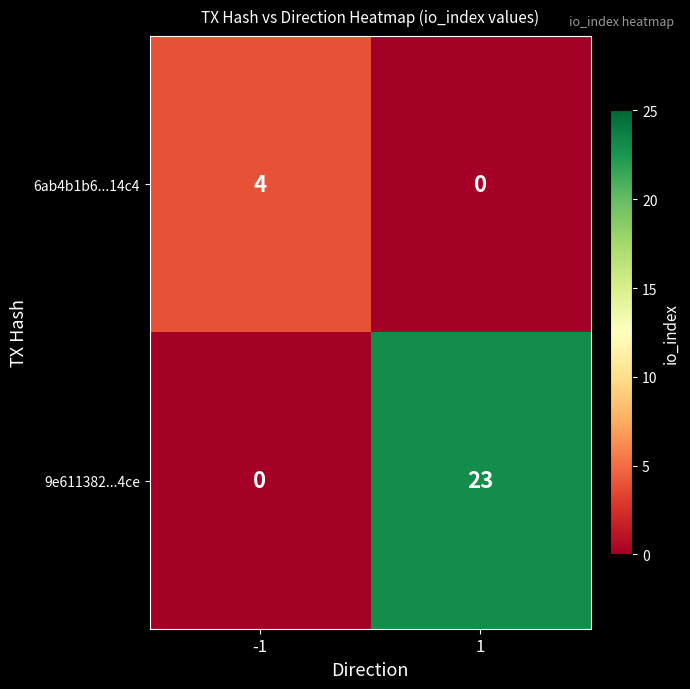

What is the difference between the 9e611382...4ce values at 1 and -1?

23